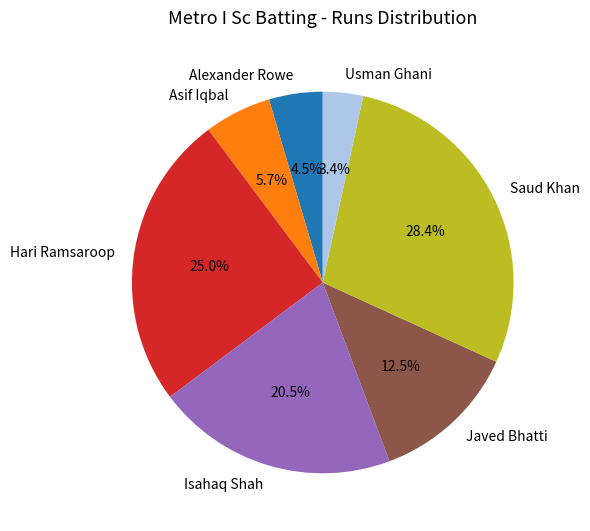

Rank the categories by value from highest to lowest.

Saud Khan, Hari Ramsaroop, Isahaq Shah, Javed Bhatti, Asif Iqbal, Alexander Rowe, Usman Ghani